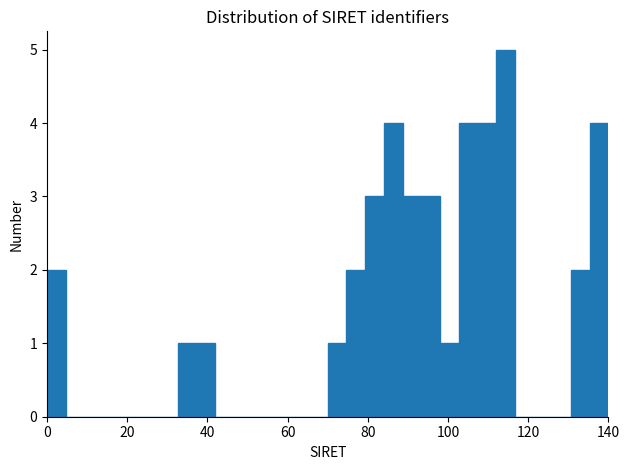

Around what value on the x-axis is the tallest bar? Give the approximate position of its centre, as read against the axis.

114